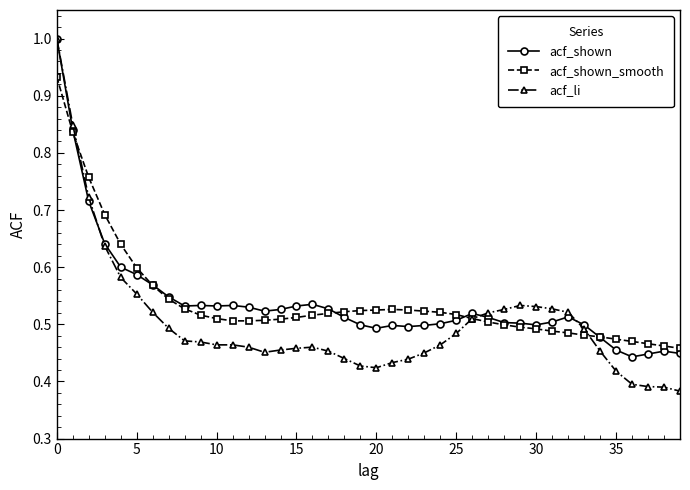

True or false: acf_shown has more than 0 points higher than both neighbors.

True